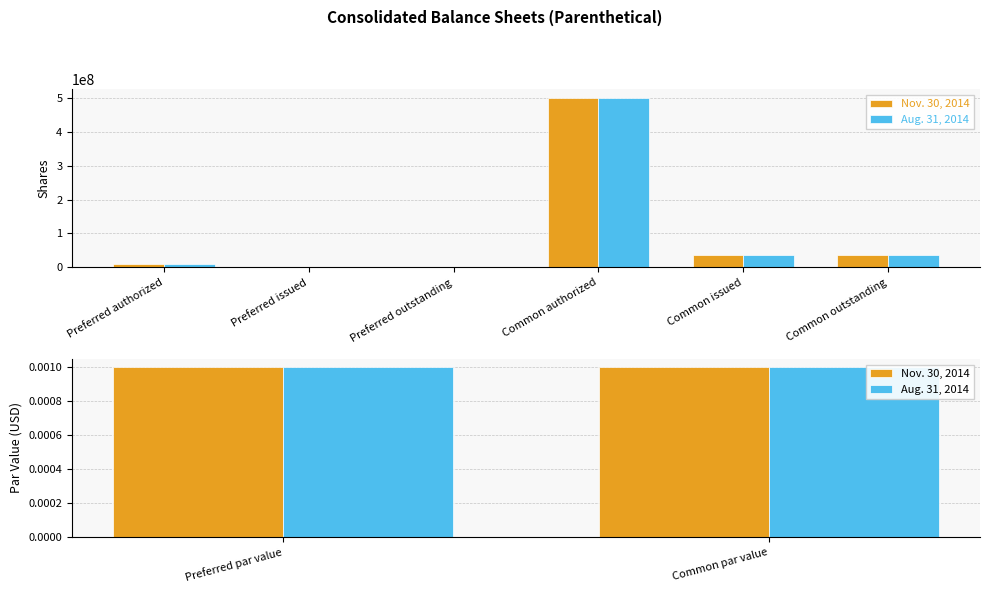

How many values in Nov. 30, 2014 are above zero?

6